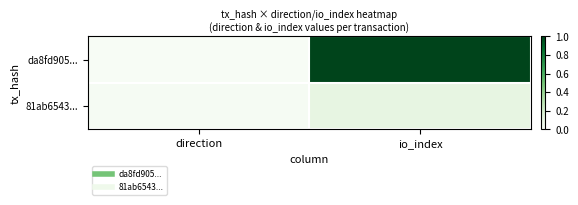

Reading right to left, what are all the values shown in this chart?

da8fd905...: io_index=1.0	direction=0.0
81ab6543...: io_index=0.1	direction=0.0